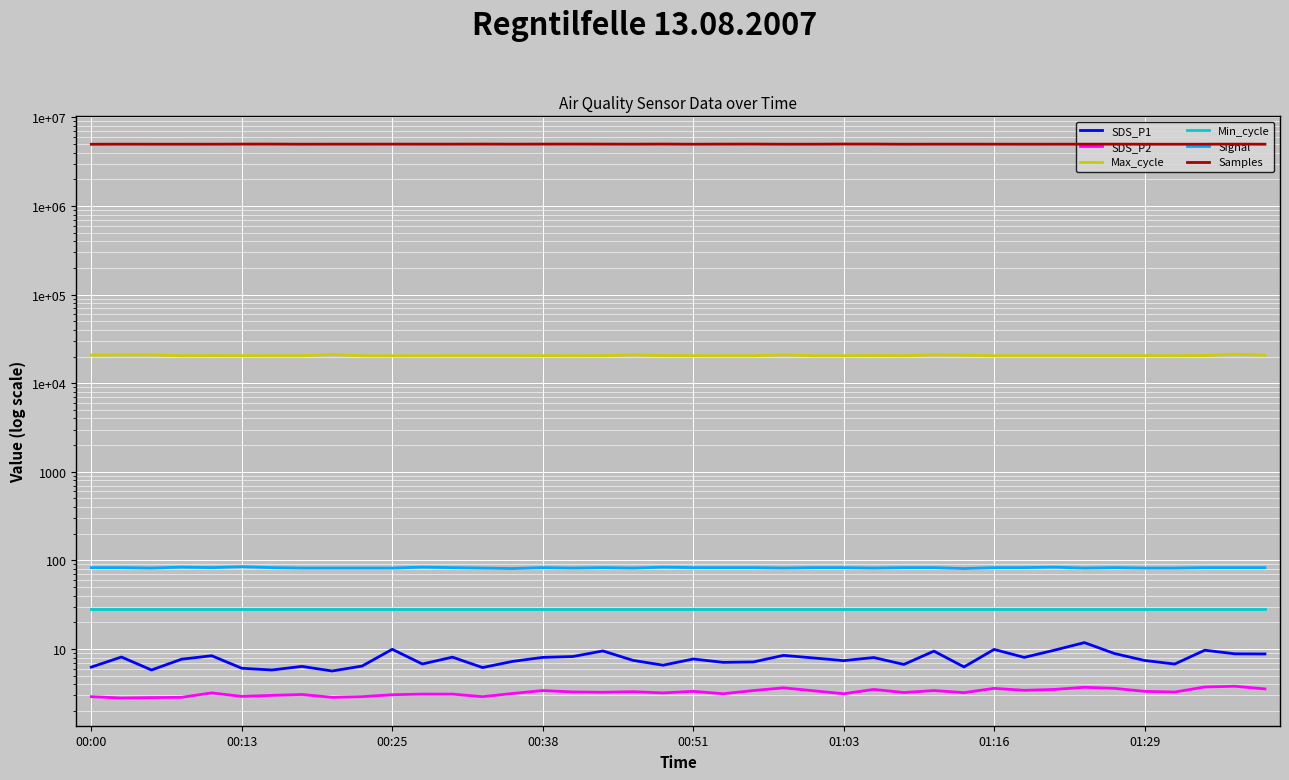

Reading left to right, extract all data points from this chart.

SDS_P1: 6.2	8.1	5.8	7.7	8.4	6.1	5.8	6.4	5.7	6.4	9.9	6.8	8.1	6.2	7.2	8.1	8.2	9.5	7.5	6.6	7.7	7.1	7.2	8.5	7.9	7.4	8.0	6.7	9.5	6.3	9.9	8.1	9.7	11.8	8.9	7.4	6.8	9.7	8.8	8.8
SDS_P2: 2.9	2.8	2.8	2.9	3.2	2.9	3.0	3.1	2.9	2.9	3.0	3.1	3.1	2.9	3.1	3.4	3.3	3.2	3.3	3.2	3.3	3.1	3.4	3.6	3.4	3.1	3.5	3.2	3.4	3.2	3.6	3.4	3.5	3.7	3.6	3.3	3.3	3.7	3.8	3.5
Max_cycle: 20778.0	20929.0	20902.0	20430.0	20469.0	20450.0	20434.0	20430.0	21108.0	20422.0	20403.0	20410.0	20430.0	20430.0	20431.0	20449.0	20434.0	20450.0	20926.0	20502.0	20445.0	20434.0	20426.0	20930.0	20434.0	20438.0	20510.0	20446.0	20918.0	20756.0	20422.0	20434.0	20422.0	20444.0	20441.0	20461.0	20427.0	20530.0	21244.0	20760.0
Min_cycle: 28.0	28.0	28.0	28.0	28.0	28.0	28.0	28.0	28.0	28.0	28.0	28.0	28.0	28.0	28.0	28.0	28.0	28.0	28.0	28.0	28.0	28.0	28.0	28.0	28.0	28.0	28.0	28.0	28.0	28.0	28.0	28.0	28.0	28.0	28.0	28.0	28.0	28.0	28.0	28.0
Signal: 83.0	83.0	82.0	84.0	83.0	85.0	83.0	82.0	82.0	82.0	82.0	84.0	83.0	82.0	81.0	83.0	82.0	83.0	82.0	84.0	83.0	83.0	83.0	82.0	83.0	83.0	82.0	83.0	83.0	81.0	83.0	83.0	84.0	82.0	83.0	82.0	82.0	83.0	83.0	83.0
Samples: 4978413.0	4988101.0	4983675.0	4983118.0	4985711.0	4997127.0	4999730.0	4983419.0	4990889.0	4991467.0	4992990.0	4991788.0	4992376.0	4998671.0	4989636.0	4997200.0	5001458.0	4997107.0	4989729.0	5002331.0	4983156.0	4996192.0	5001902.0	4983658.0	4987180.0	5003561.0	5004353.0	4982344.0	4990050.0	4989884.0	4988755.0	4983143.0	4986146.0	4987941.0	4987931.0	4981801.0	4982502.0	4982947.0	4990448.0	4981626.0